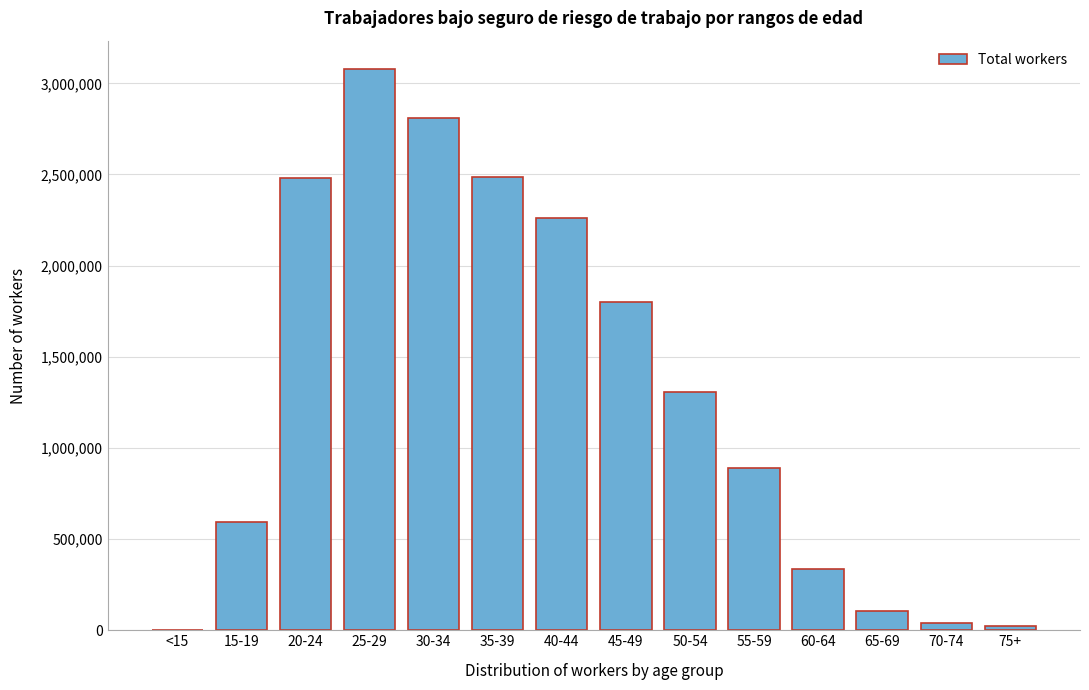

What is the sum of all values?

18206112